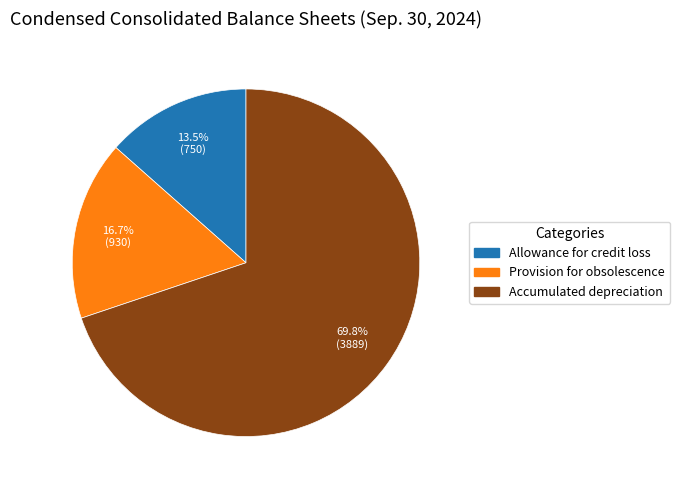

The Provision for obsolescence slice represents 8% of the pie. True or false?

False